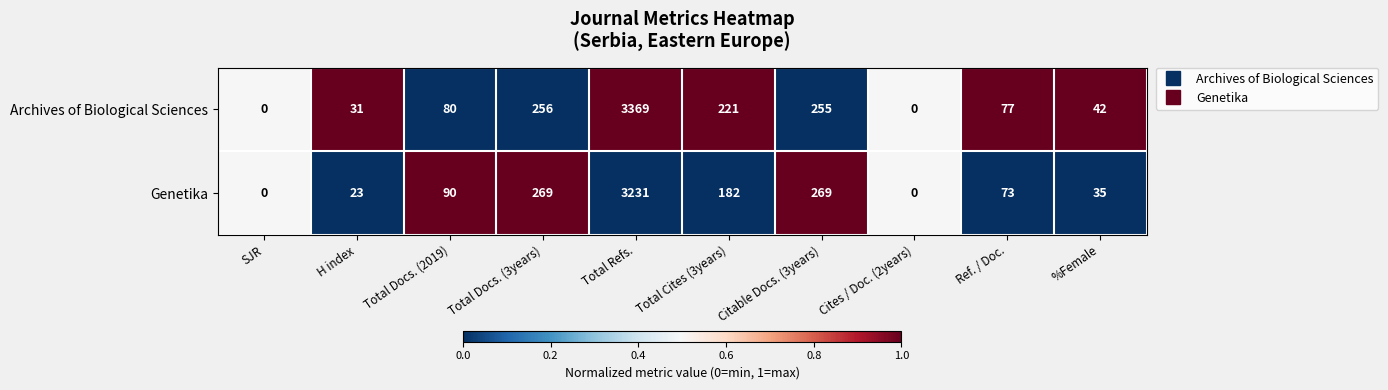

What is the total value across all series at Total Refs.?

6600